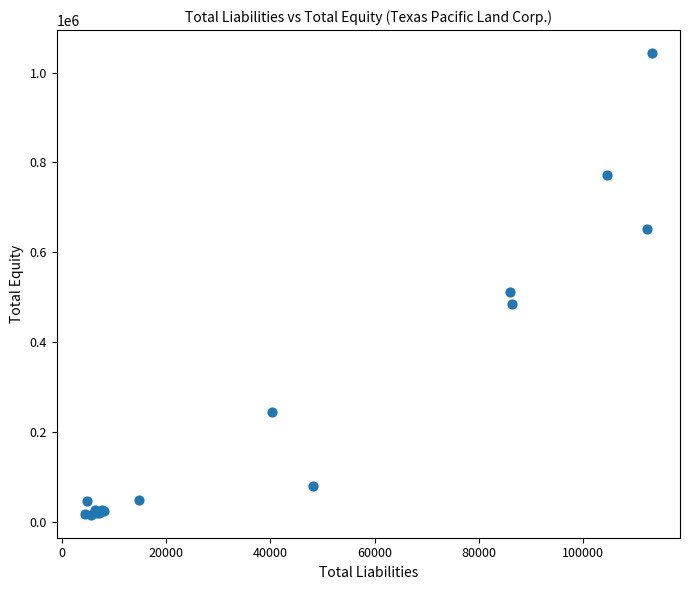

What Y value in the scatter plot is closest to 529396?

512137